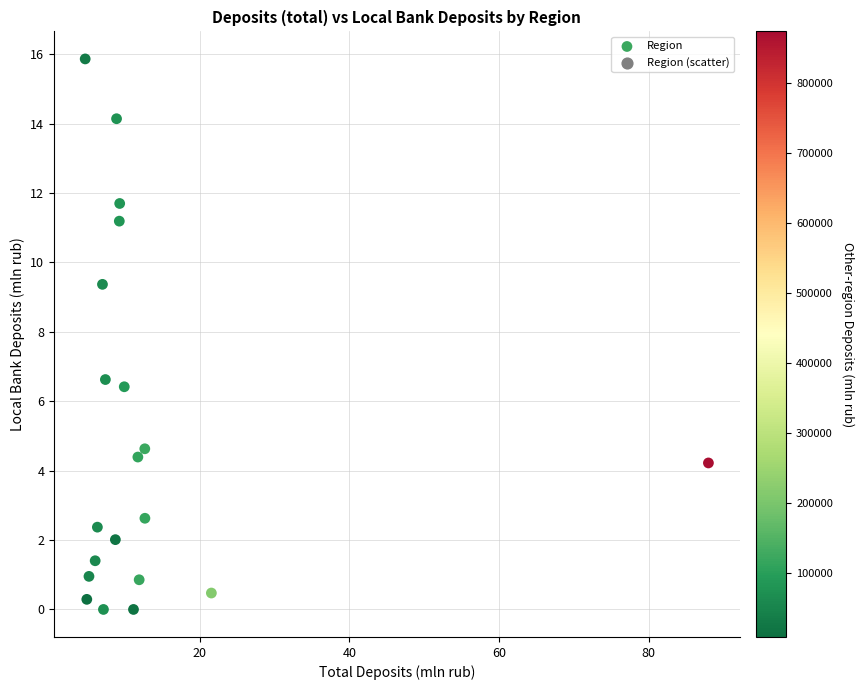

What is the range of X values (max minus min)?

83.3